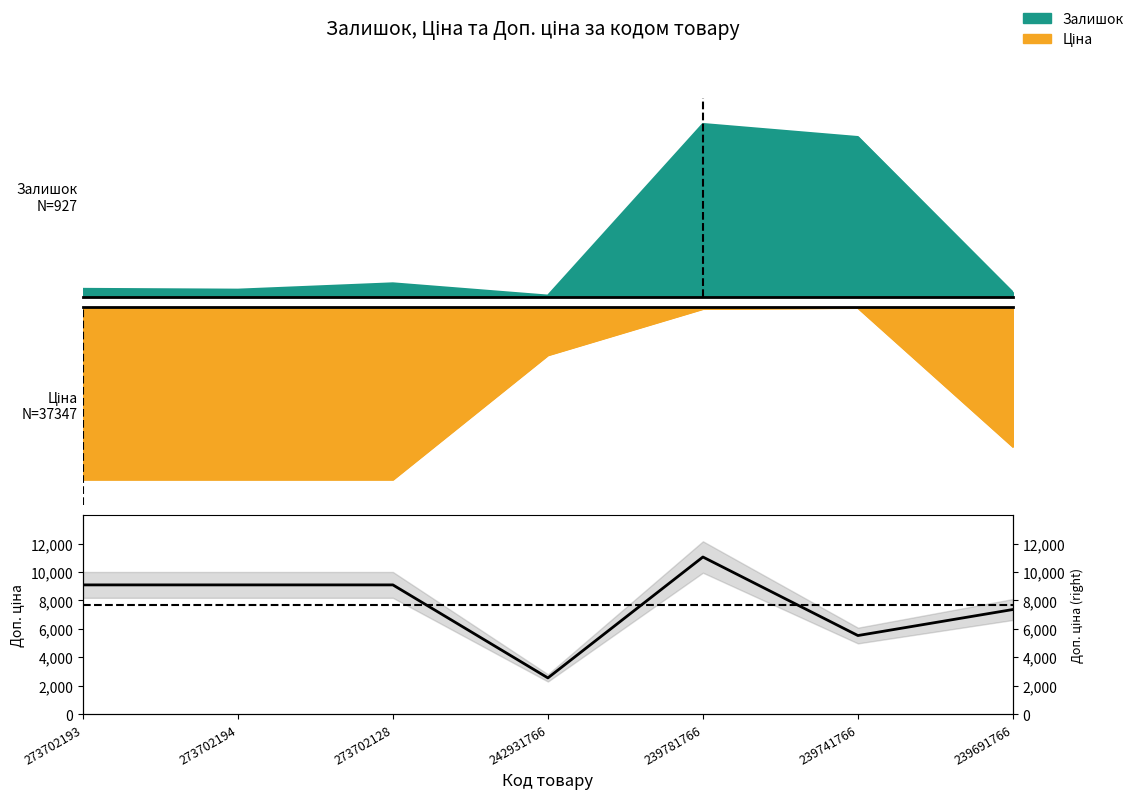

True or false: the data has more than 2 interior local peaks.

False